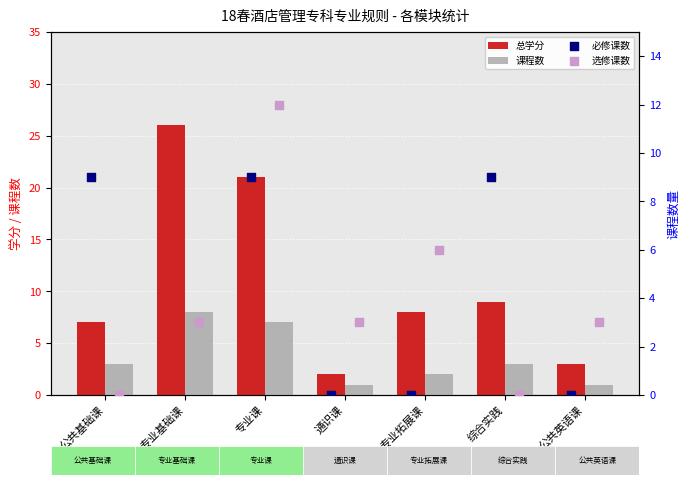

Which series contains the lowest Y value?

必修课数